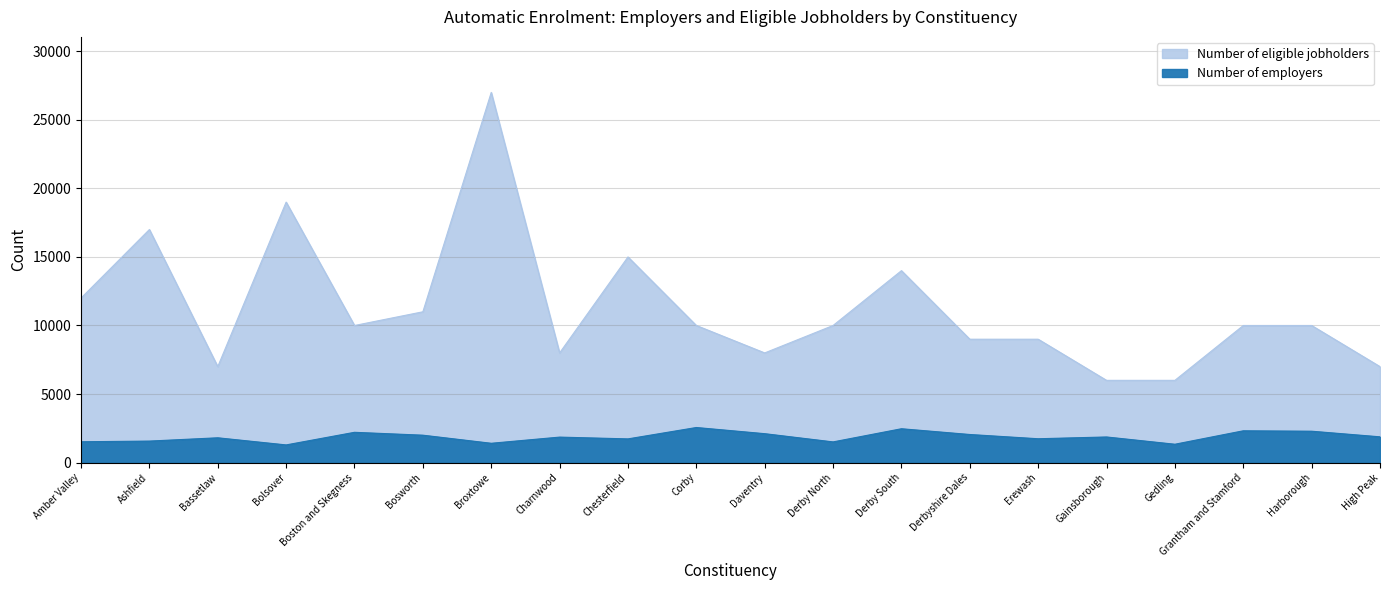

How many values in the Number of eligible jobholders series are below 10000?

8